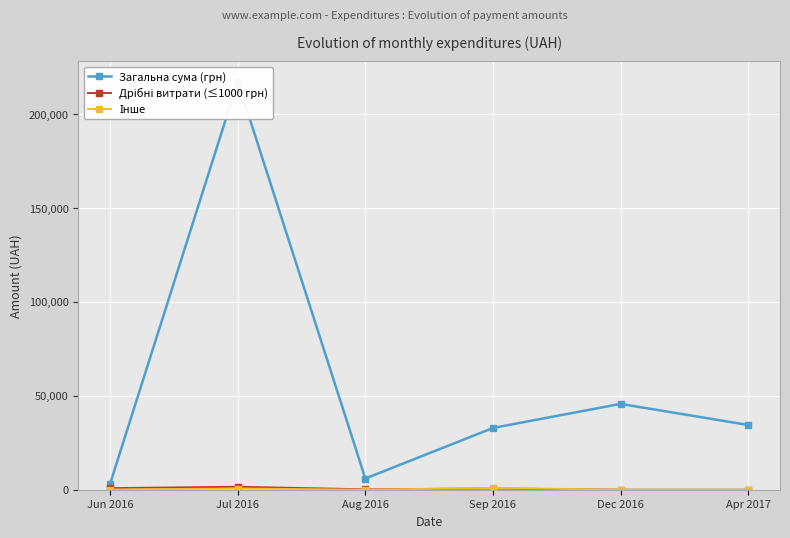

How many positive values does the Інше series have?

3